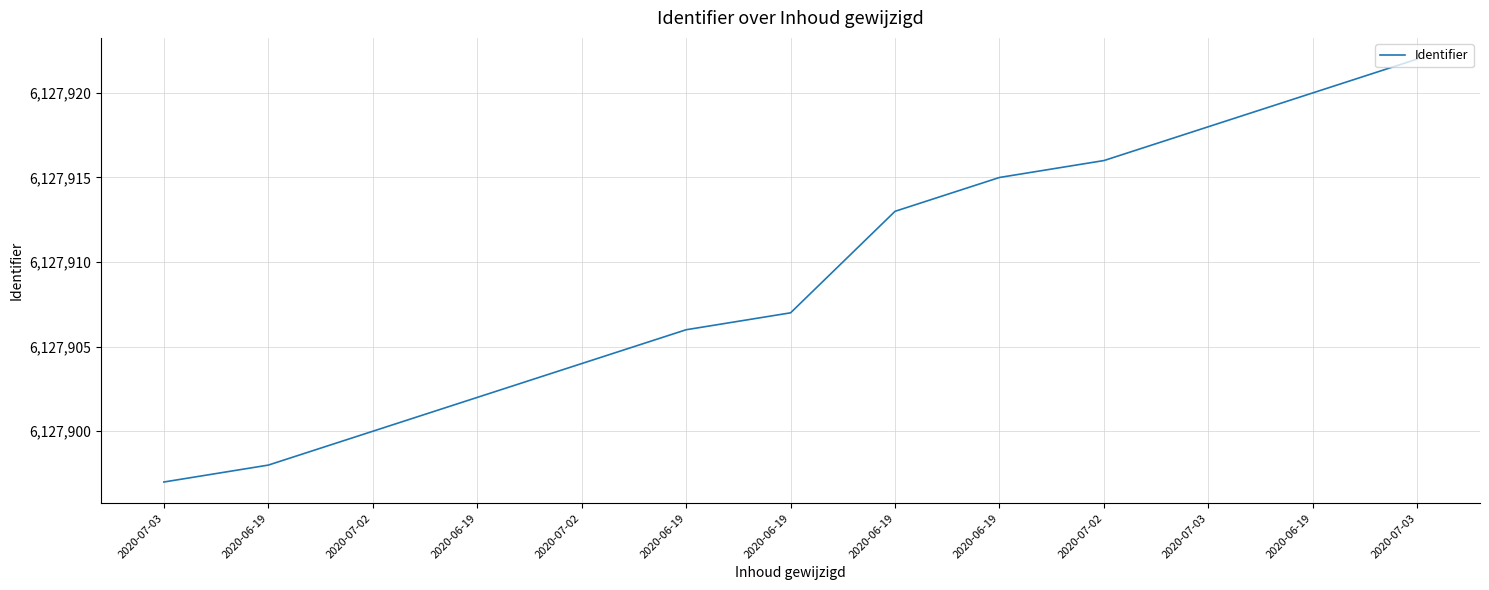

What is the label of the 8th point from the right?

2020-06-19